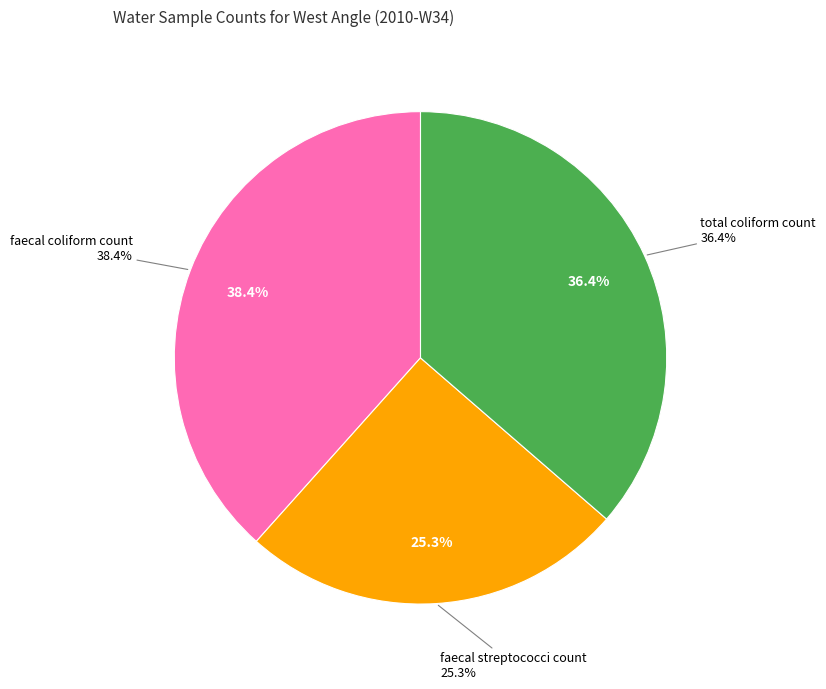

To the nearest percent, what is the difference between the largest and smallest slice percentages?

13%